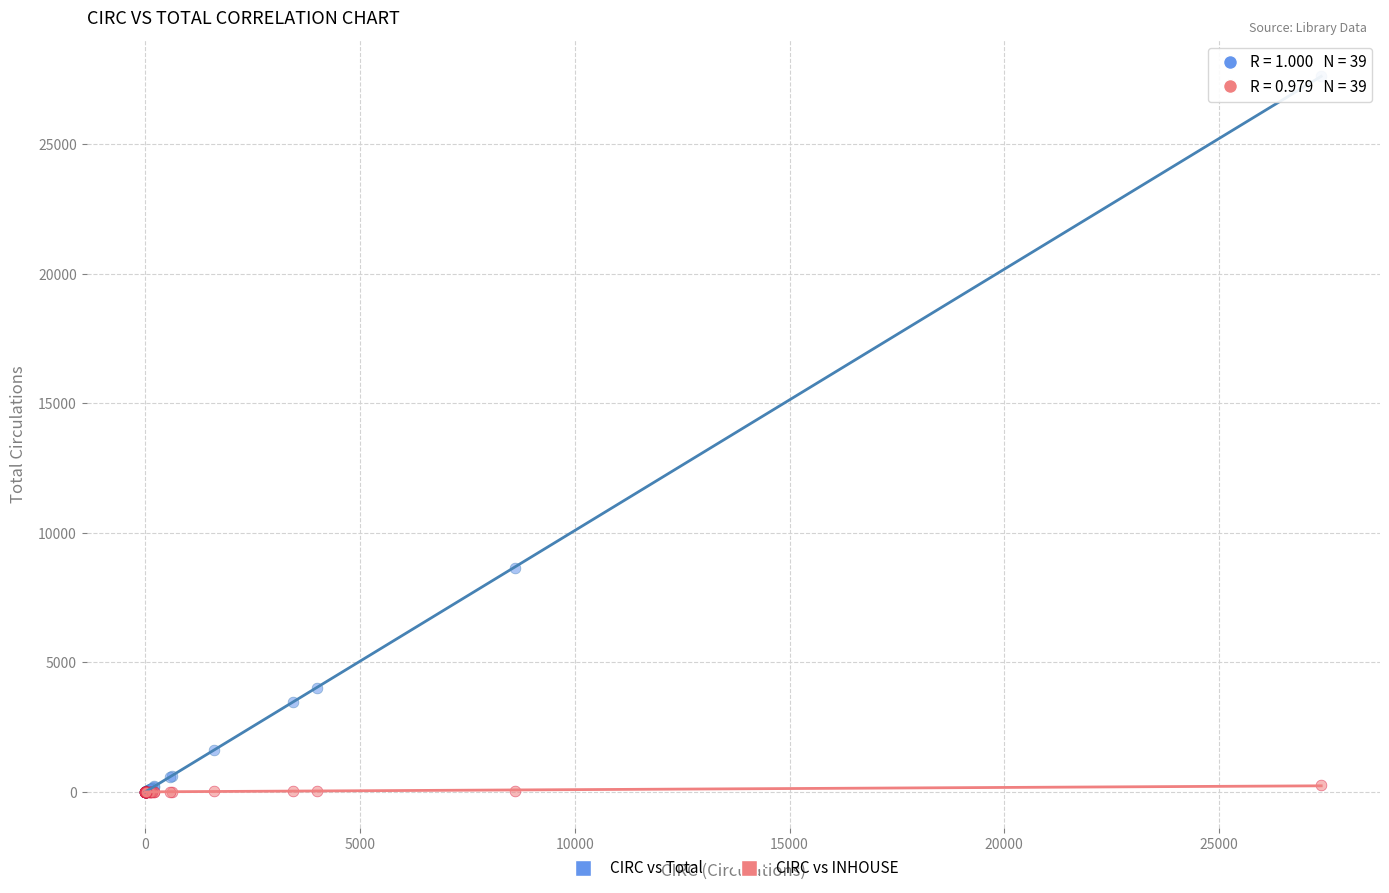

Which series has the widest spread of Y values?

CIRC vs Total